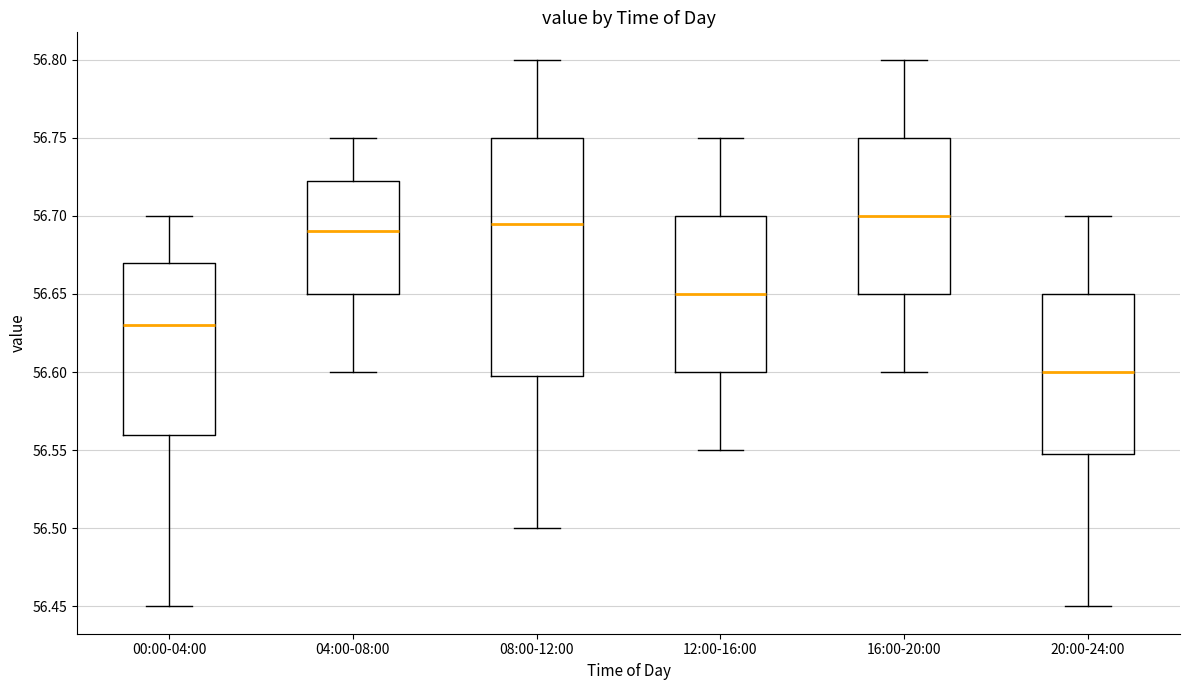

Reading left to right, read every box against the y-axis: the position of its median line, the range the box covers, and the ends of its whiskers. The values are not printed on the chart, so give them approximately, as read against the axis.

00:00-04:00: median 56.630, box 56.560 to 56.670, whiskers 56.450 to 56.700
04:00-08:00: median 56.690, box 56.650 to 56.725, whiskers 56.600 to 56.750
08:00-12:00: median 56.695, box 56.600 to 56.750, whiskers 56.500 to 56.800
12:00-16:00: median 56.650, box 56.600 to 56.700, whiskers 56.550 to 56.750
16:00-20:00: median 56.700, box 56.650 to 56.750, whiskers 56.600 to 56.800
20:00-24:00: median 56.600, box 56.550 to 56.650, whiskers 56.450 to 56.700